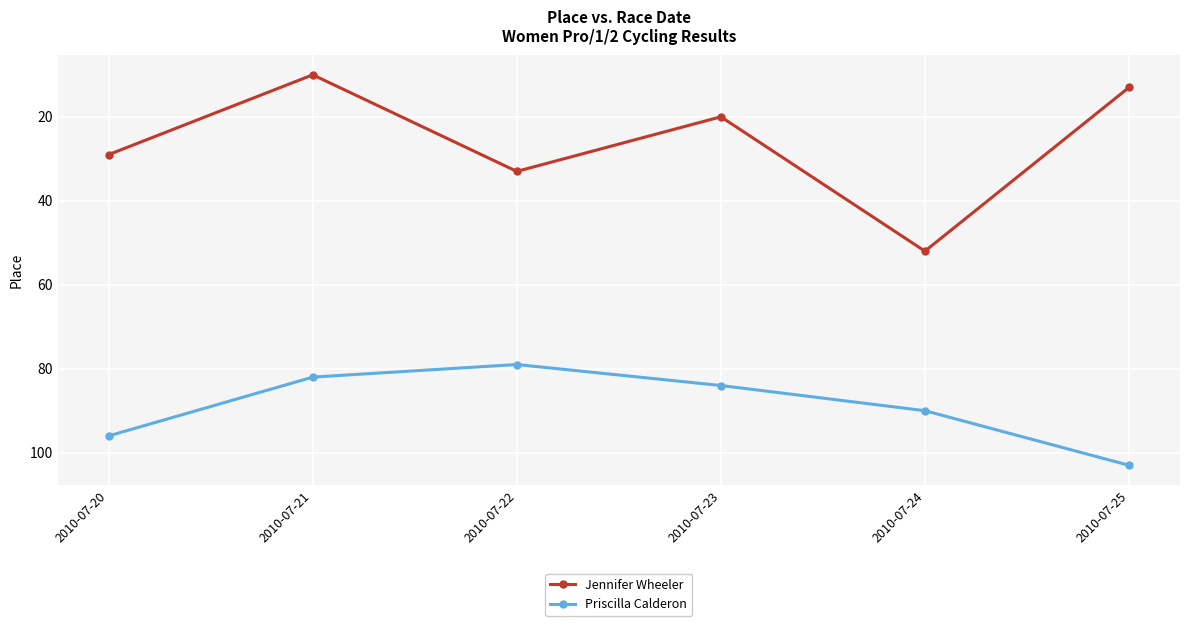

True or false: Jennifer Wheeler and Priscilla Calderon intersect in this chart.

False